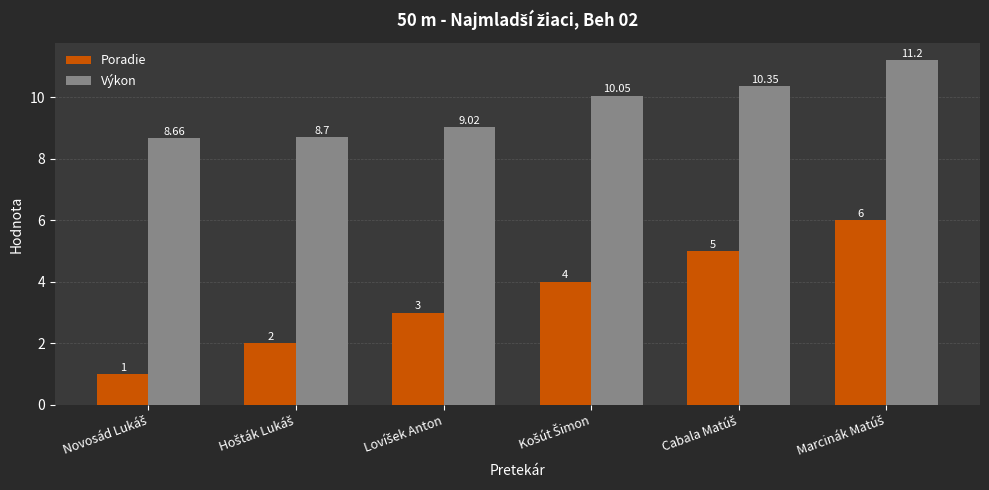

At how many categories does at least one series exceed 6?

6